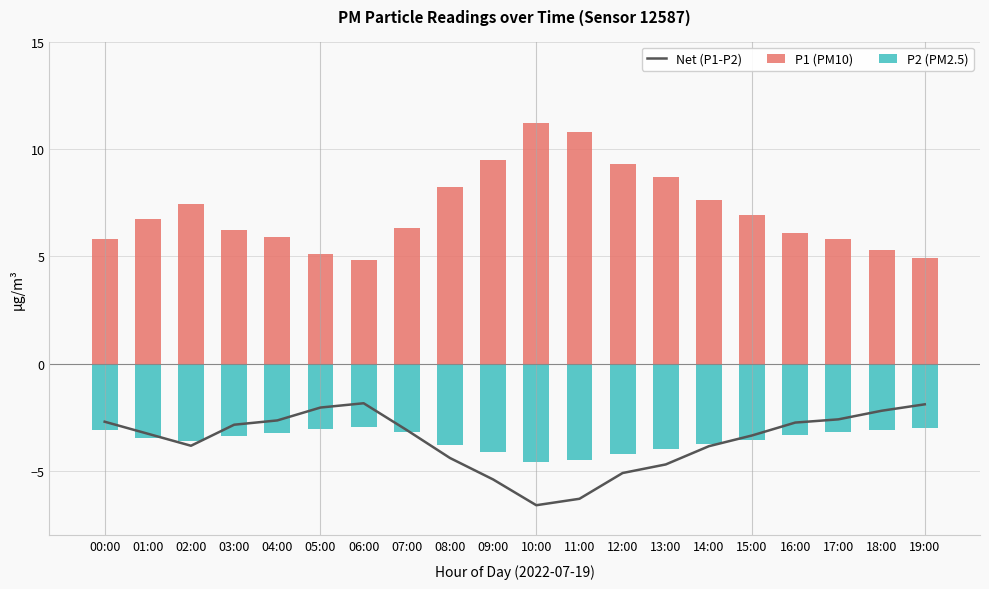

At which category does the chart reach its minimum across all series?

10:00